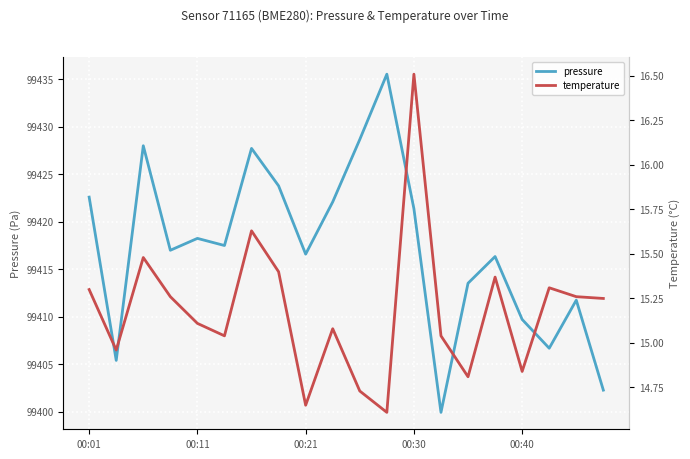

Which category has the lowest value across all series?

11